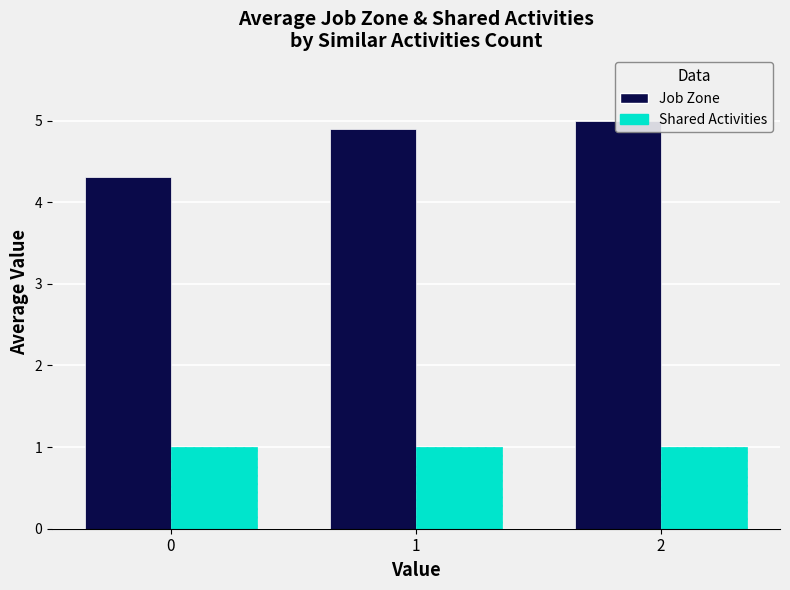

Are the bars horizontal?

No